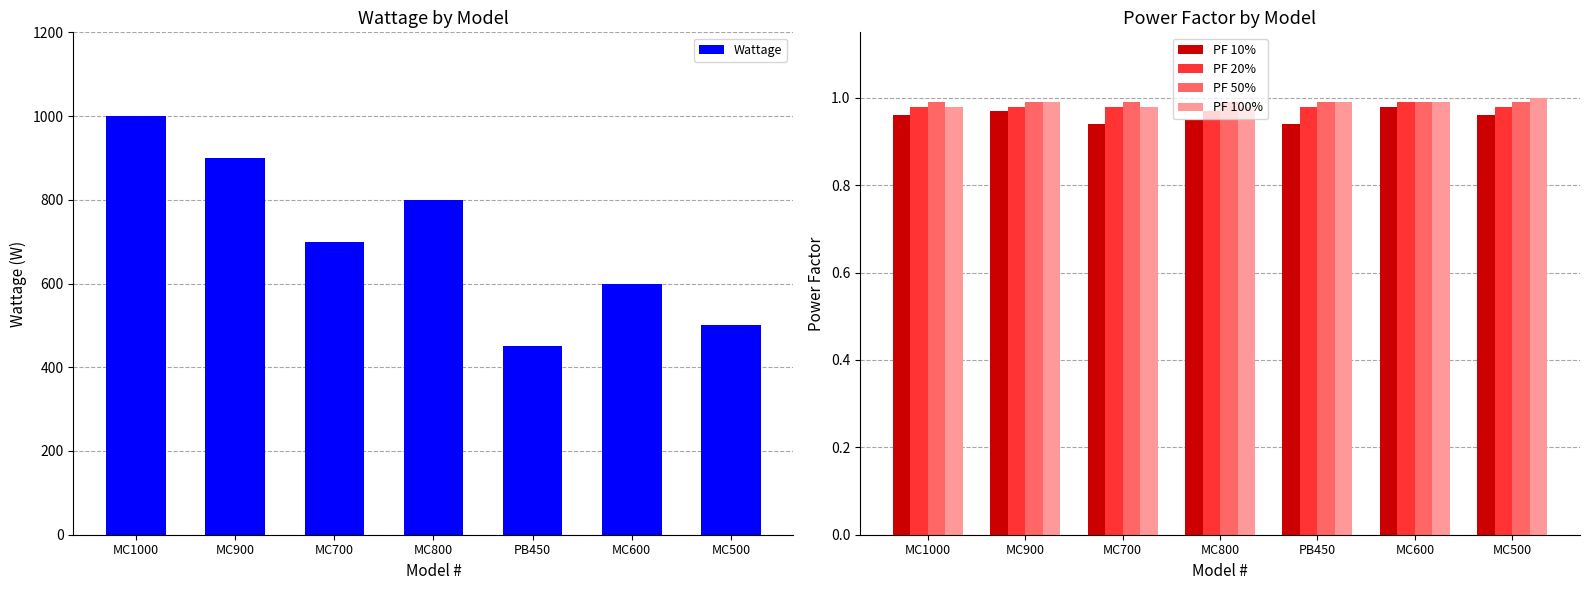

Which series has the widest spread of values?

Wattage